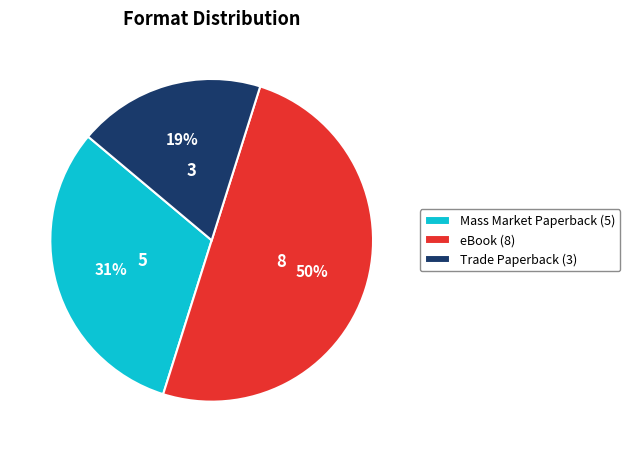

What percentage is the eBook slice, to the nearest percent?

50%